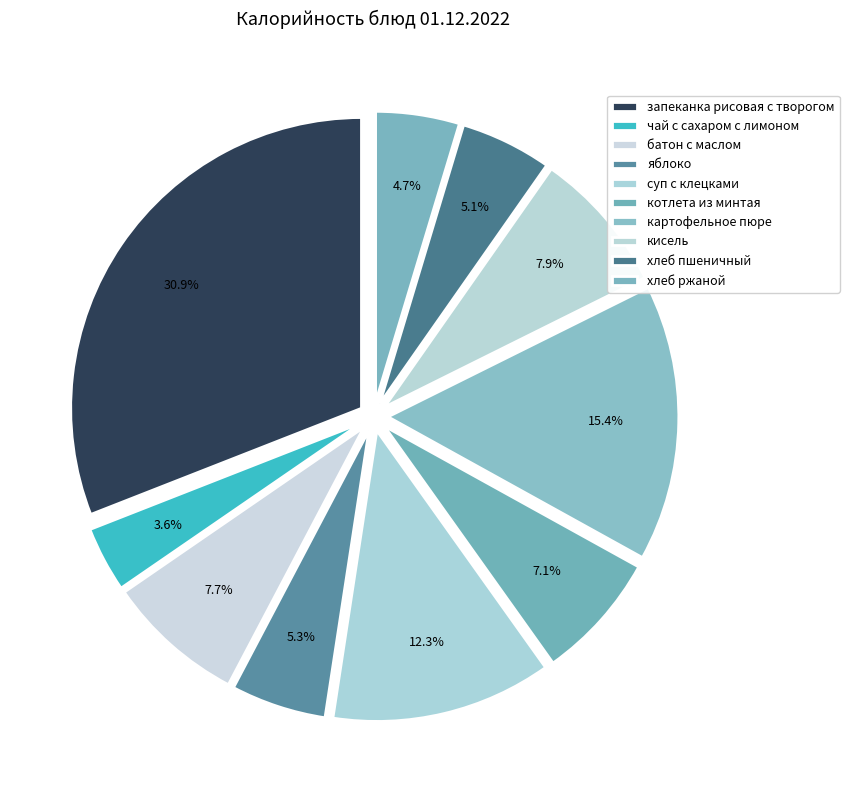

Combined, what portion of the pie is хлеб пшеничный and яблоко?

10.4%